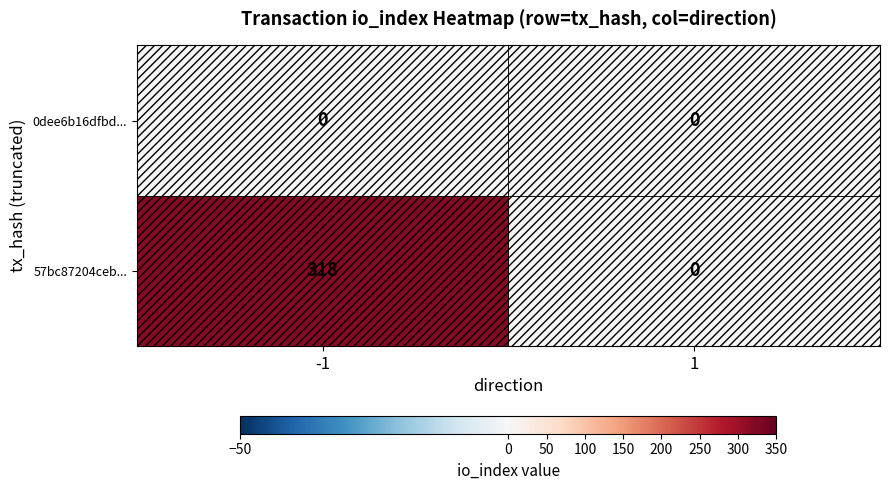

At -1, list the series in order from largest to smallest.

57bc87204ceb..., 0dee6b16dfbd...